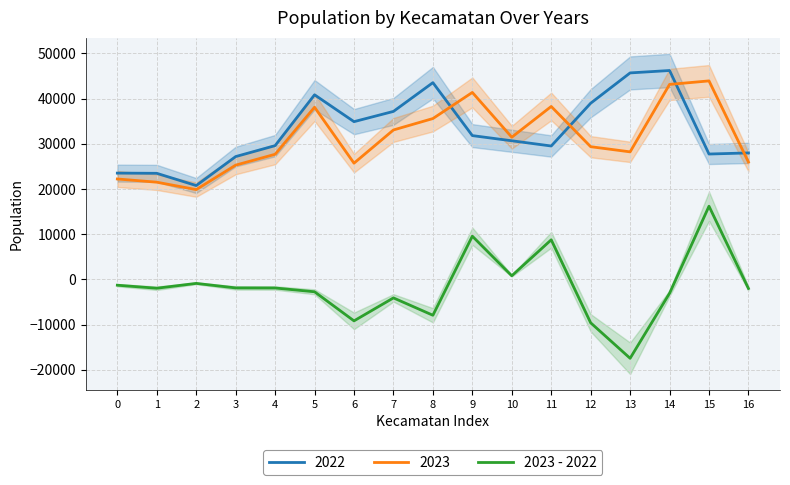

Reading left to right, extract all data points from this chart.

-1297	-1965	-894	-1895	-1911	-2751	-9192	-4107	-7948	9557	789	8752	-9620	-17476	-3080	16190	-2025